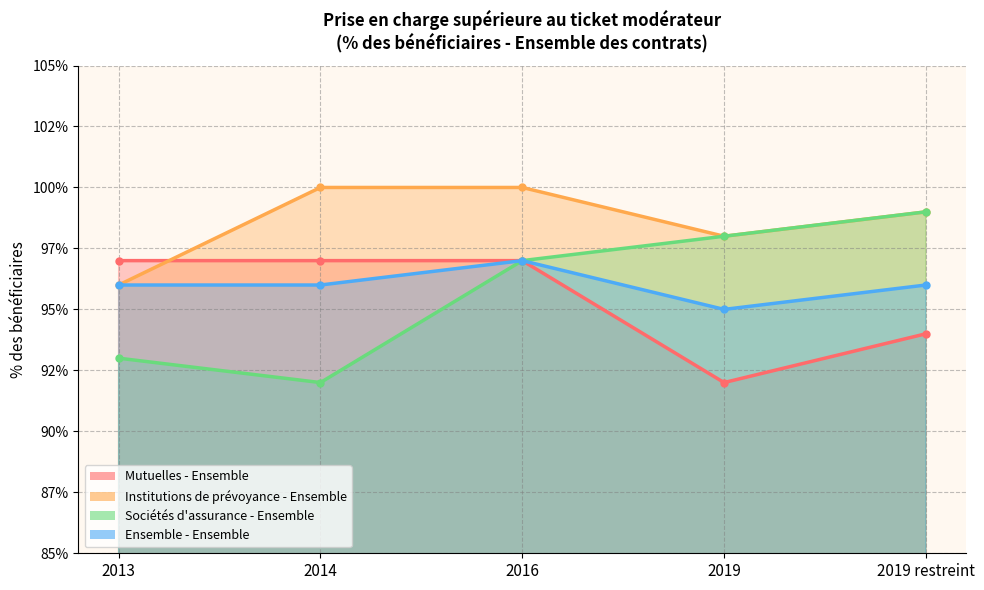

Reading right to left, extract all data points from this chart.

Mutuelles - Ensemble: 94	92	97	97	97
Institutions de prévoyance - Ensemble: 99	98	100	100	96
Sociétés d'assurance - Ensemble: 99	98	97	92	93
Ensemble - Ensemble: 96	95	97	96	96